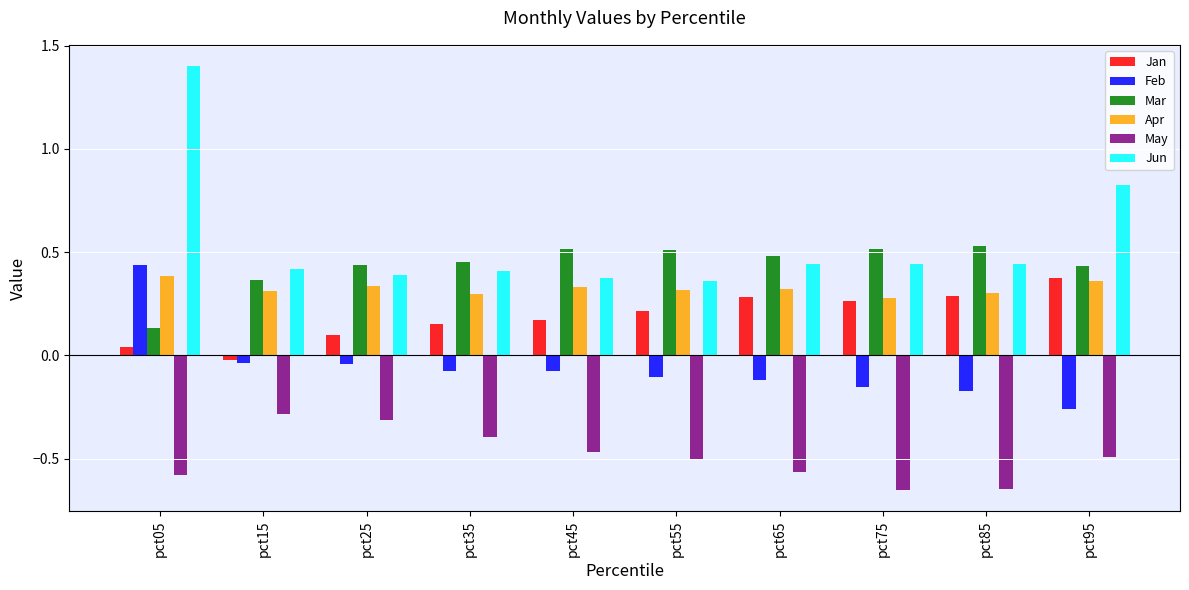

How many bars are there in each group?

6